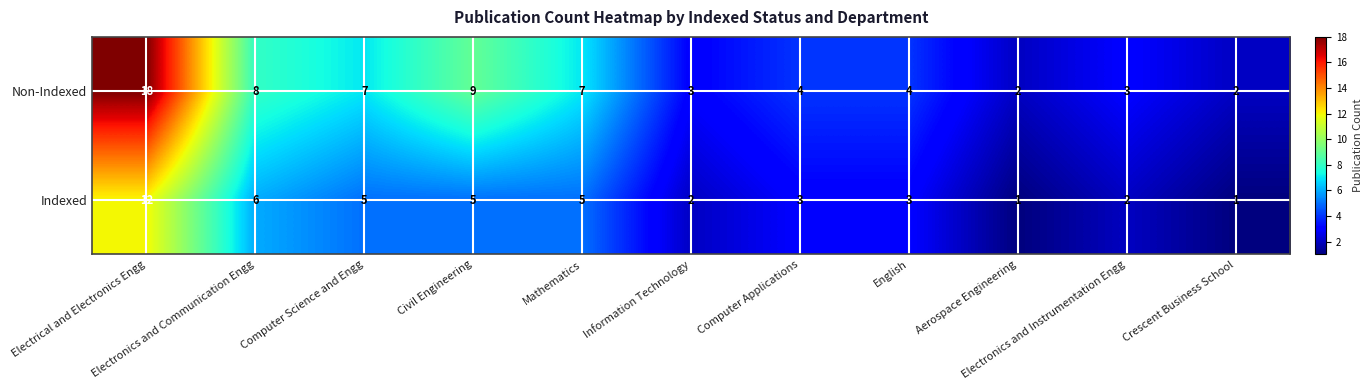

What is the difference between the maximum and minimum values in the Indexed series?

11